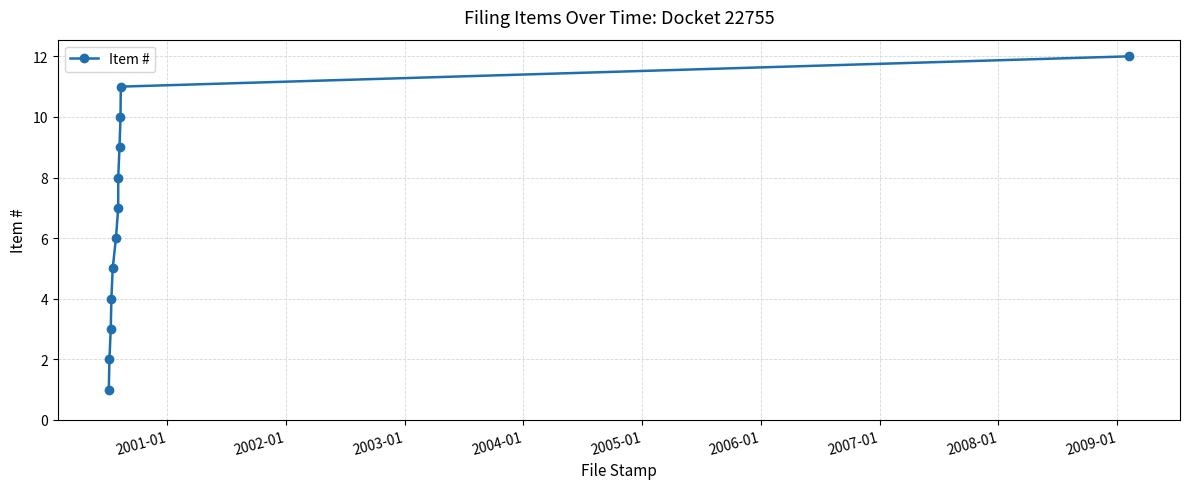

What is the difference between the maximum and minimum values?

11